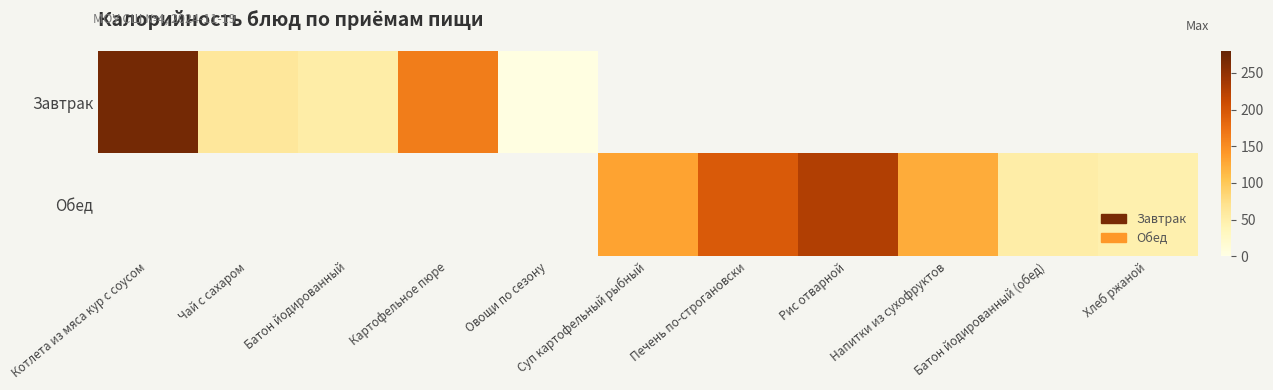

List the series in order of their peak value, highest first.

Завтрак, Обед